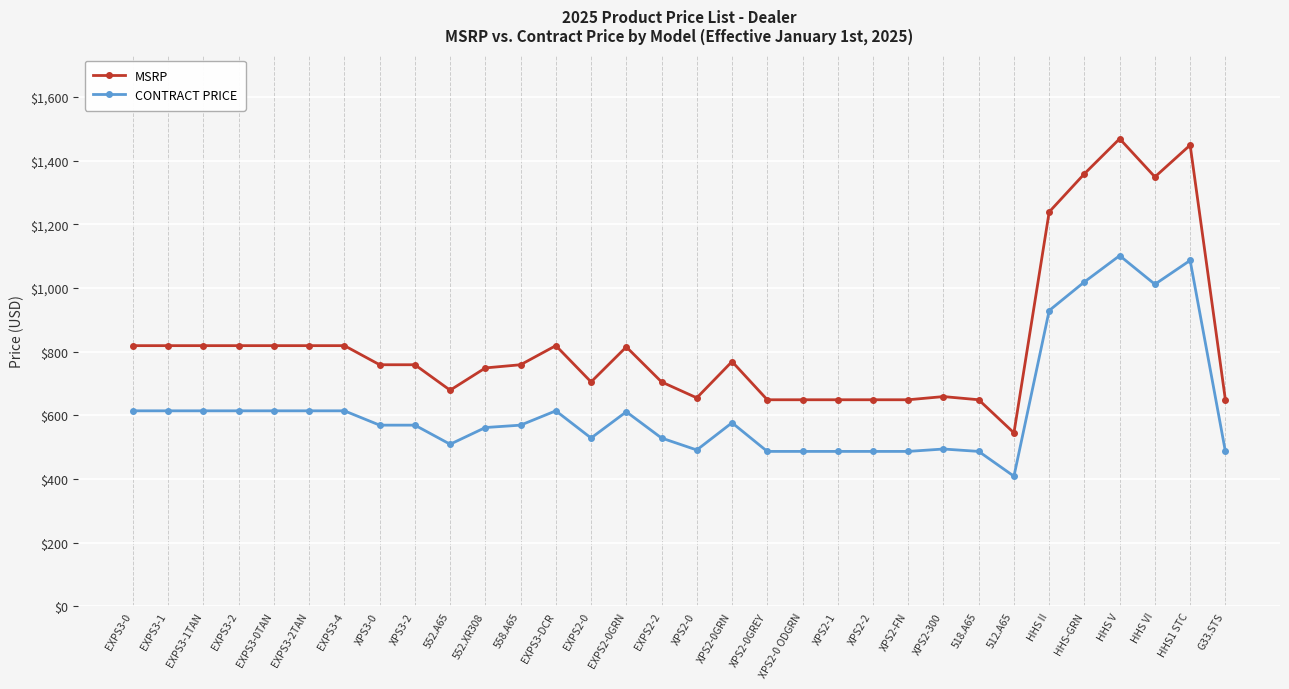

What is the label of the 28th point from the right?

EXPS3-0TAN